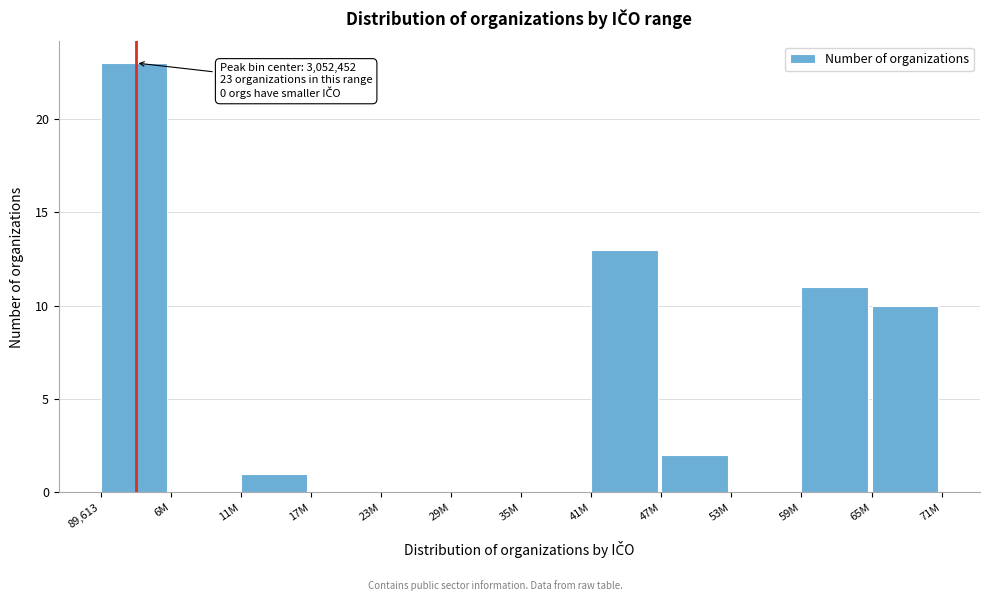

Reading left to right, list all the values displayed in this chart.

89,613=23	6M=0	11M=1	17M=0	23M=0	29M=0	35M=0	41M=13	47M=2	53M=0	59M=11	65M=10